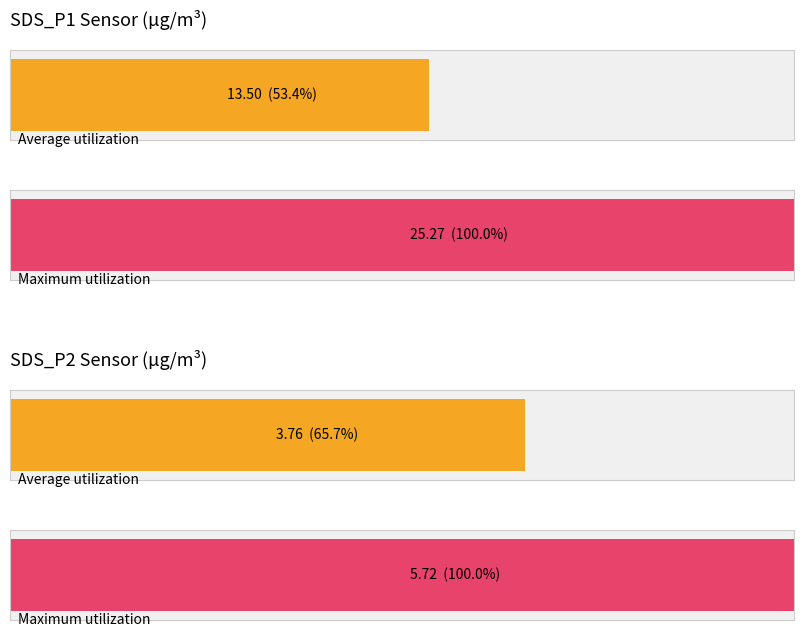

Between SDS_P1 and SDS_P2, which series saw the biggest shift?

Maximum utilization